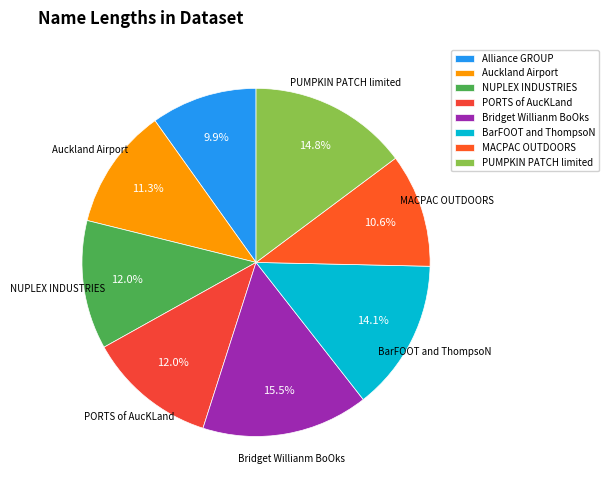

What is the largest slice in the pie chart?

Bridget Willianm BoOks